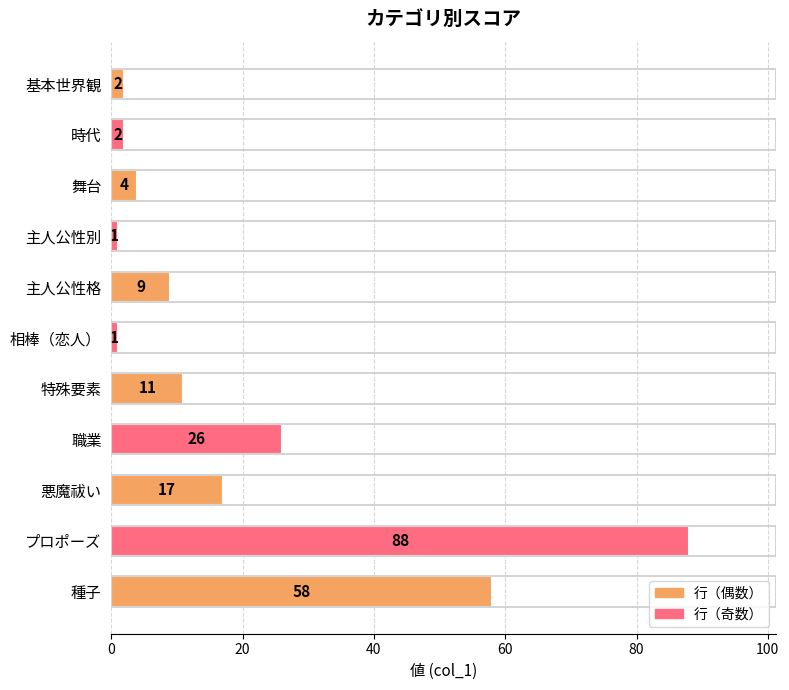

How many data points does each series have?

11